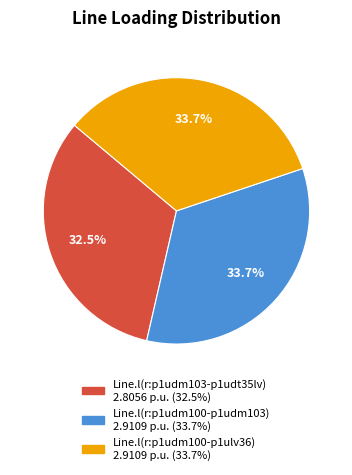

Between Line.l(r:p1udm103-p1udt35lv) and Line.l(r:p1udm100-p1ulv36), which is larger?

Line.l(r:p1udm100-p1ulv36)